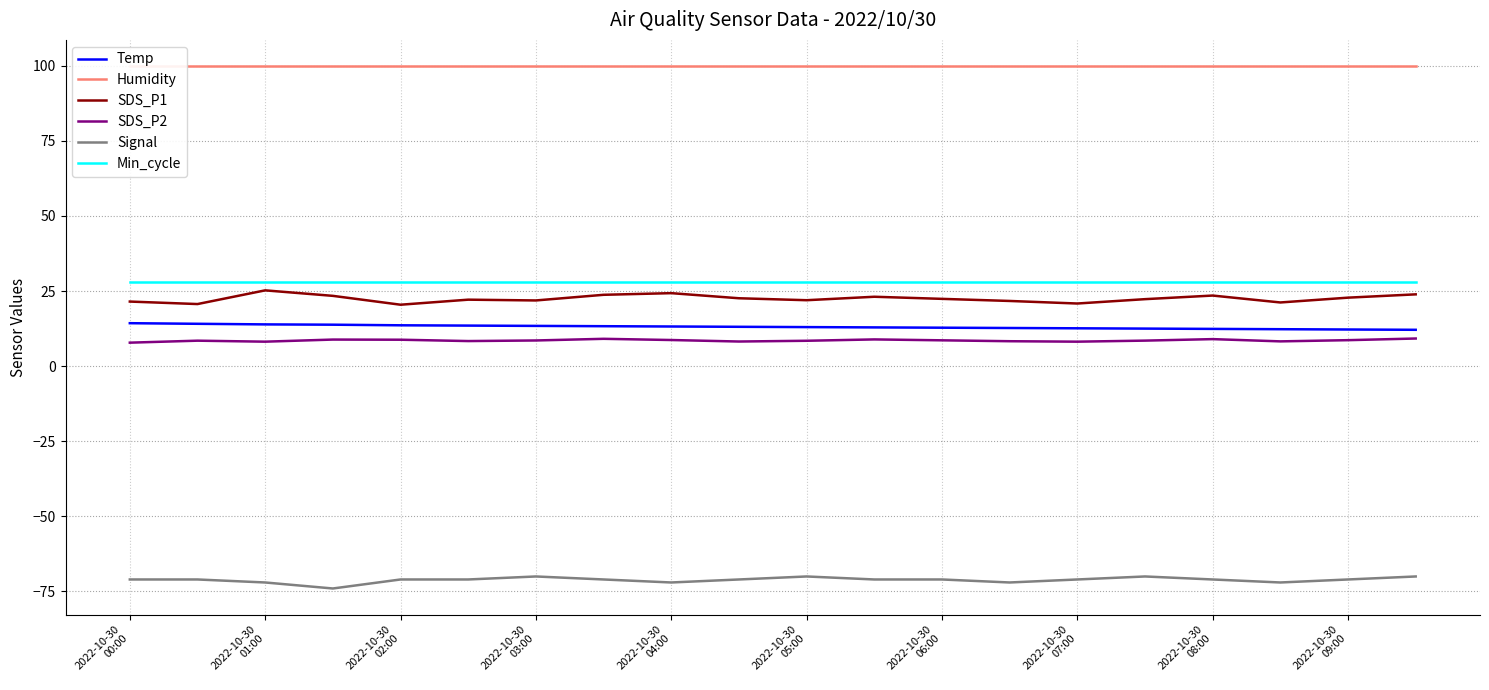

True or false: Temp and SDS_P1 cross at least once.

False